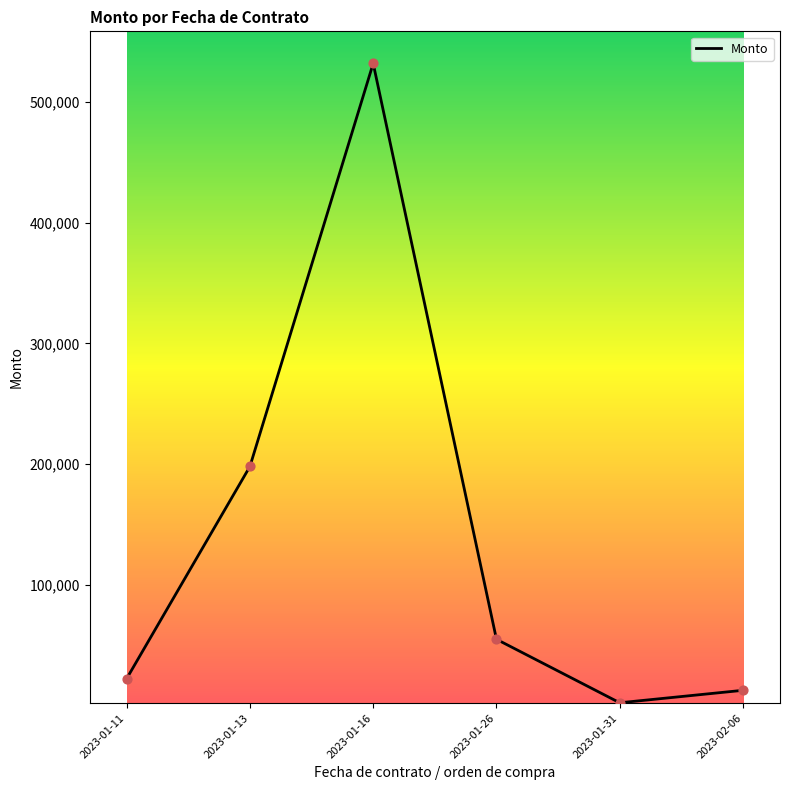

Approximately how many times larger is the value at 2023-02-06 compared to 2023-01-31?

5.7